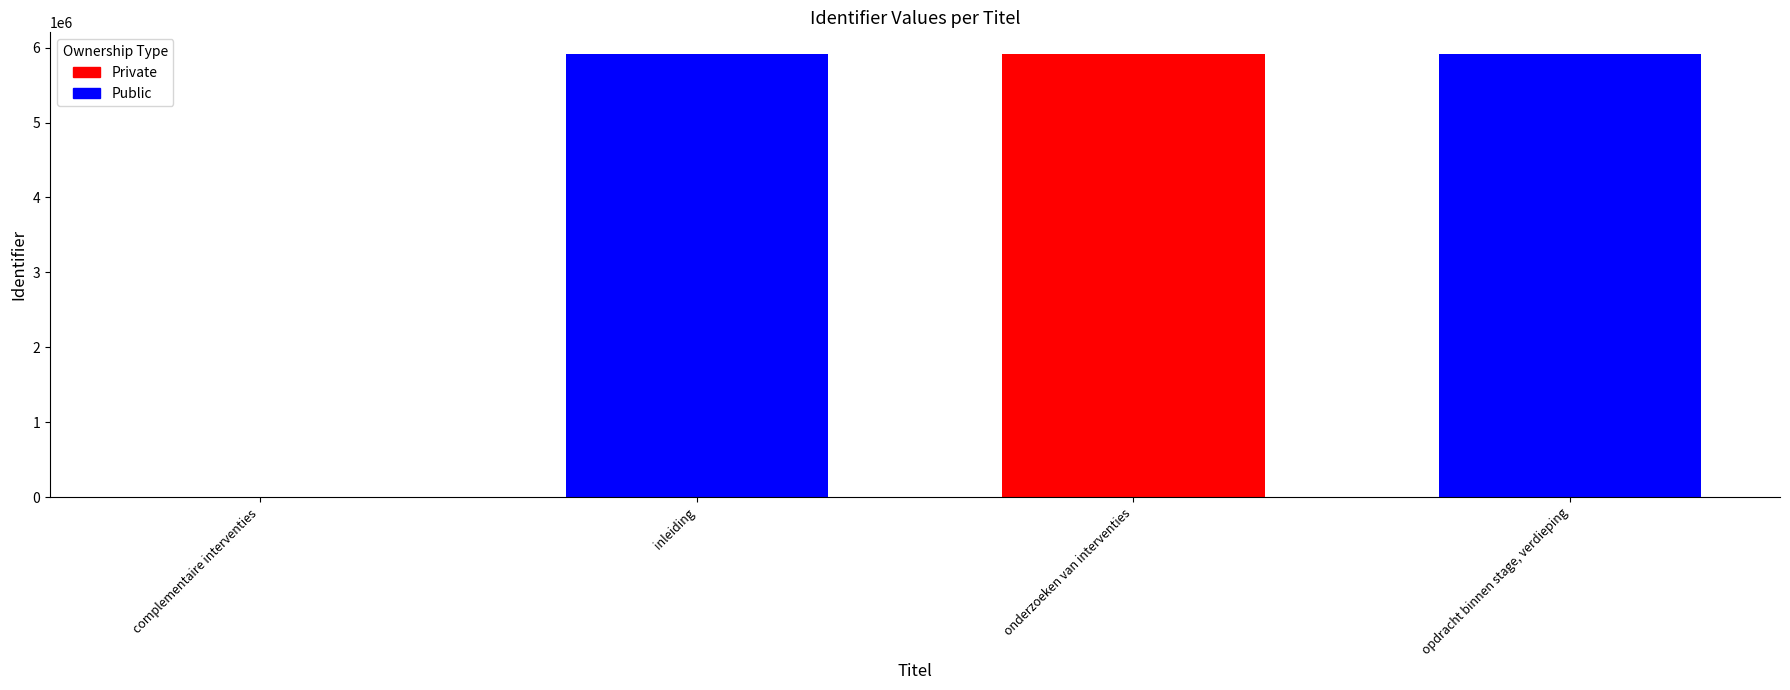

At which label is the value closest to 2954184?

inleiding